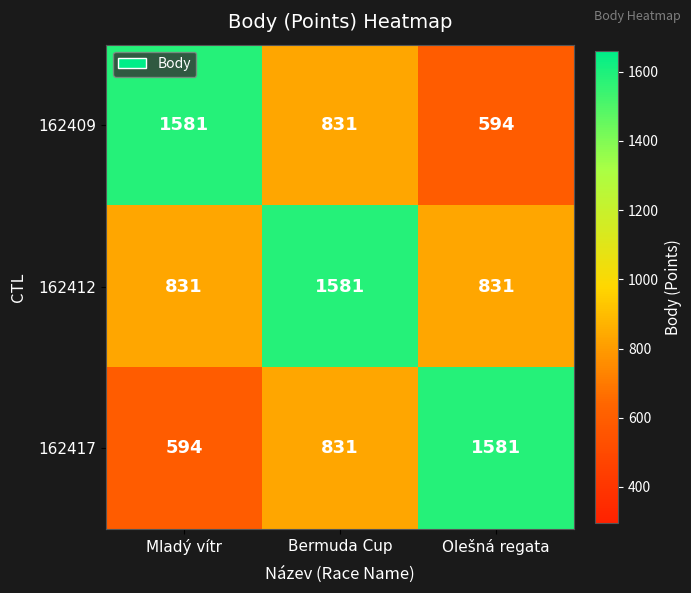

What is the difference between the 162417 values at Mladý vítr and Olešná regata?

987